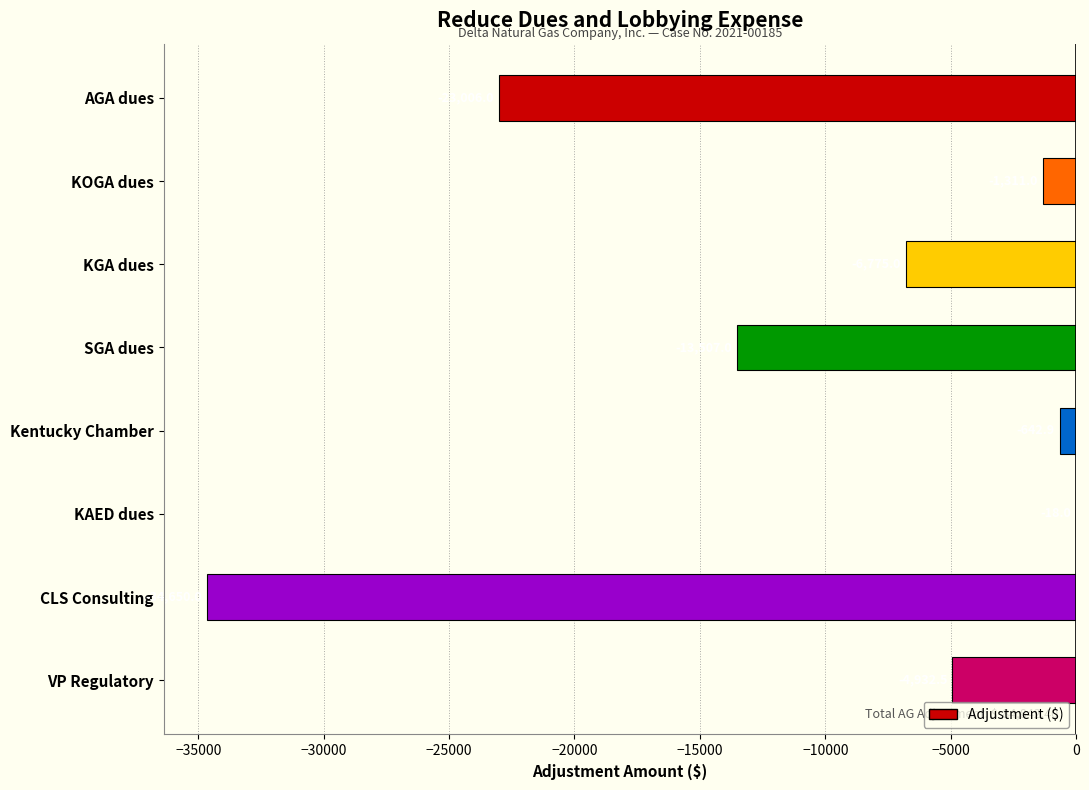

Where is the data nearest to the value -17334?

SGA dues